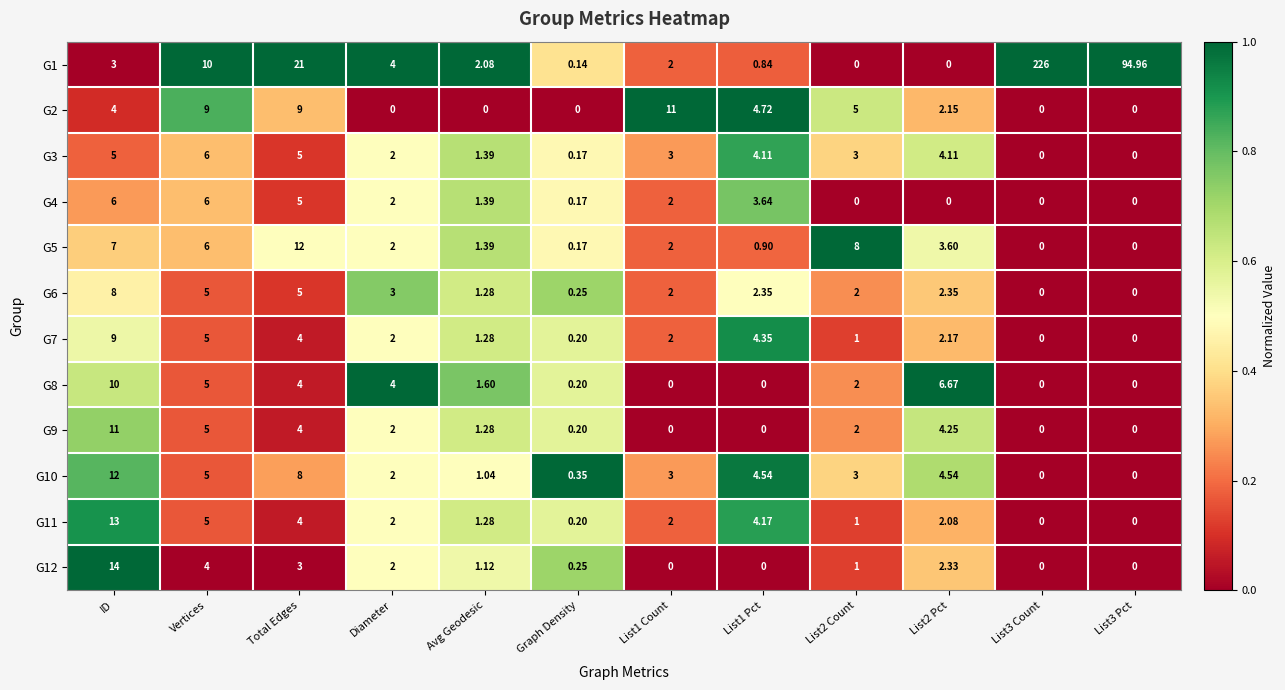

Where does the G11 series first go above 2?

ID